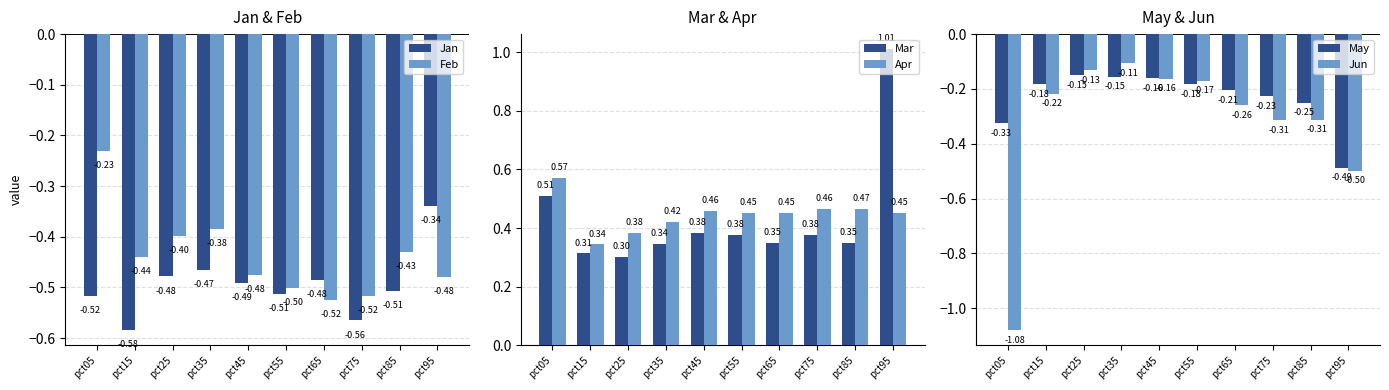

Reading left to right, list all the values displayed in this chart.

Jan: pct05=-0.5	pct15=-0.6	pct25=-0.5	pct35=-0.5	pct45=-0.5	pct55=-0.5	pct65=-0.5	pct75=-0.6	pct85=-0.5	pct95=-0.3
Feb: pct05=-0.2	pct15=-0.4	pct25=-0.4	pct35=-0.4	pct45=-0.5	pct55=-0.5	pct65=-0.5	pct75=-0.5	pct85=-0.4	pct95=-0.5
Mar: pct05=0.5	pct15=0.3	pct25=0.3	pct35=0.3	pct45=0.4	pct55=0.4	pct65=0.3	pct75=0.4	pct85=0.3	pct95=1.0
Apr: pct05=0.6	pct15=0.3	pct25=0.4	pct35=0.4	pct45=0.5	pct55=0.5	pct65=0.5	pct75=0.5	pct85=0.5	pct95=0.5
May: pct05=-0.3	pct15=-0.2	pct25=-0.2	pct35=-0.2	pct45=-0.2	pct55=-0.2	pct65=-0.2	pct75=-0.2	pct85=-0.3	pct95=-0.5
Jun: pct05=-1.1	pct15=-0.2	pct25=-0.1	pct35=-0.1	pct45=-0.2	pct55=-0.2	pct65=-0.3	pct75=-0.3	pct85=-0.3	pct95=-0.5